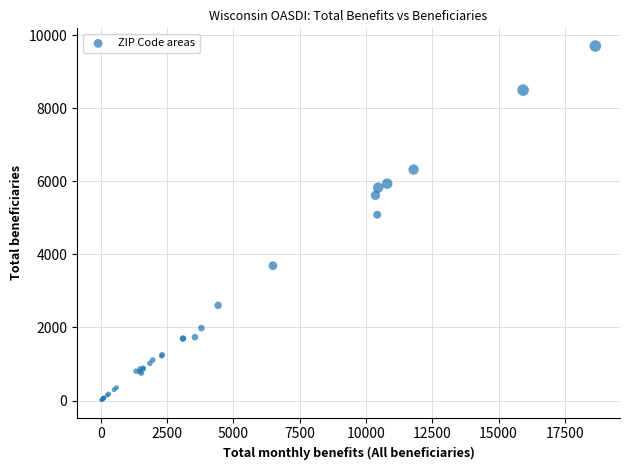

What Y value in the scatter plot is closest to 4860?

5085